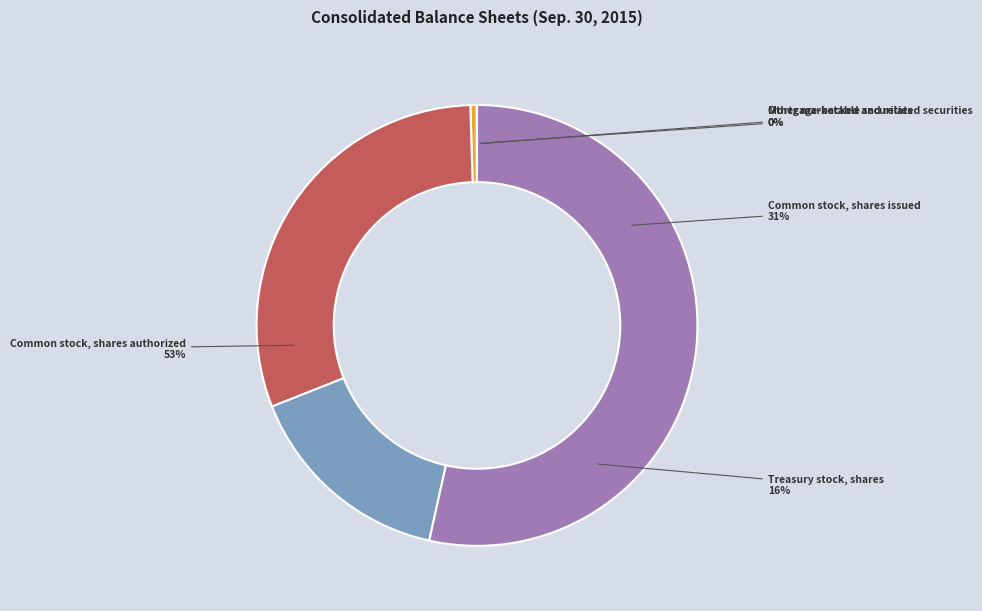

True or false: Common stock, shares issued accounts for 38% of the total.

False